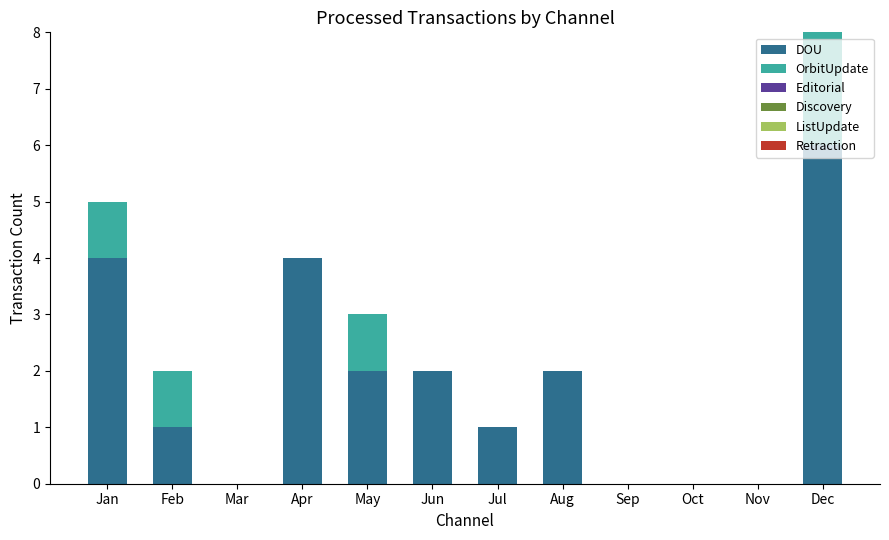

What is the total value across all series at Apr?

4